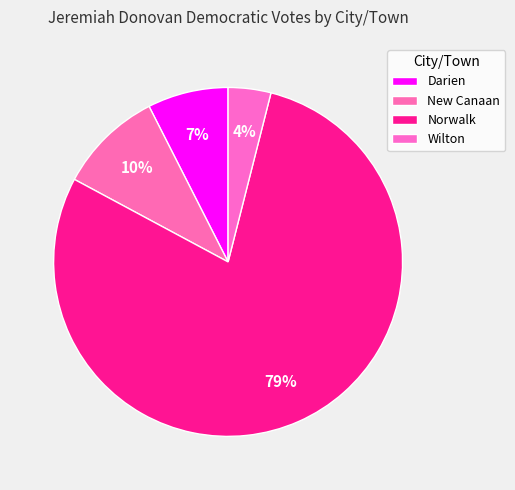

Which slice is the largest?

Norwalk